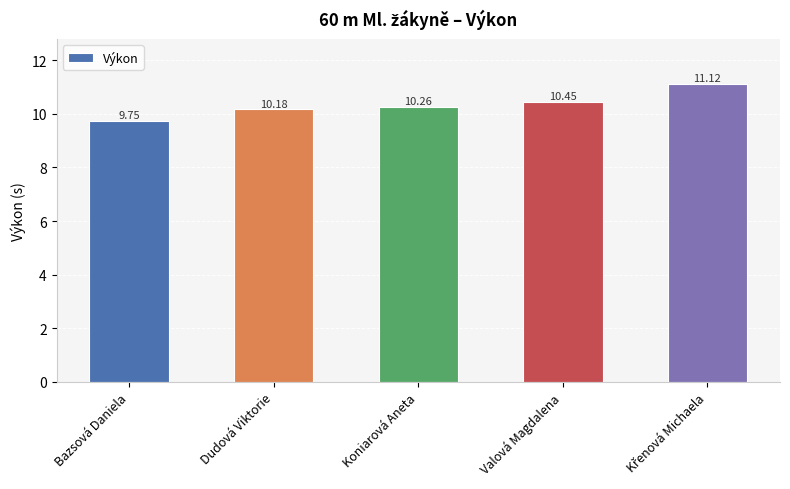

What is the change in value from Koniarová Aneta to Valová Magdalena?

+0.2